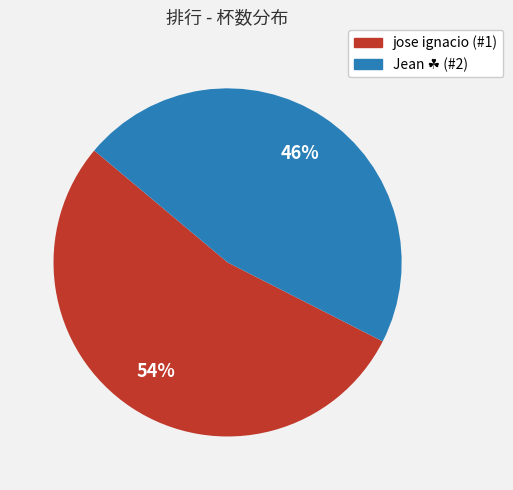

To the nearest percent, what is the average slice percentage?

50%